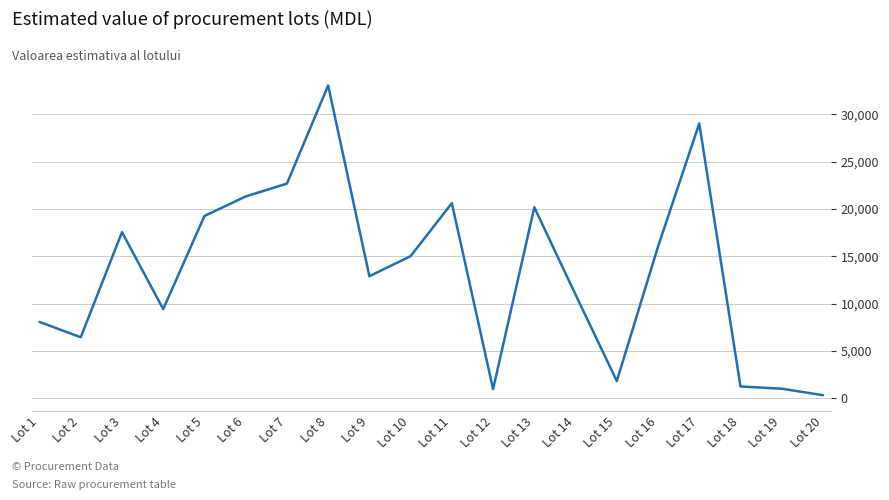

At which category does the chart reach its minimum across all series?

Lot 20